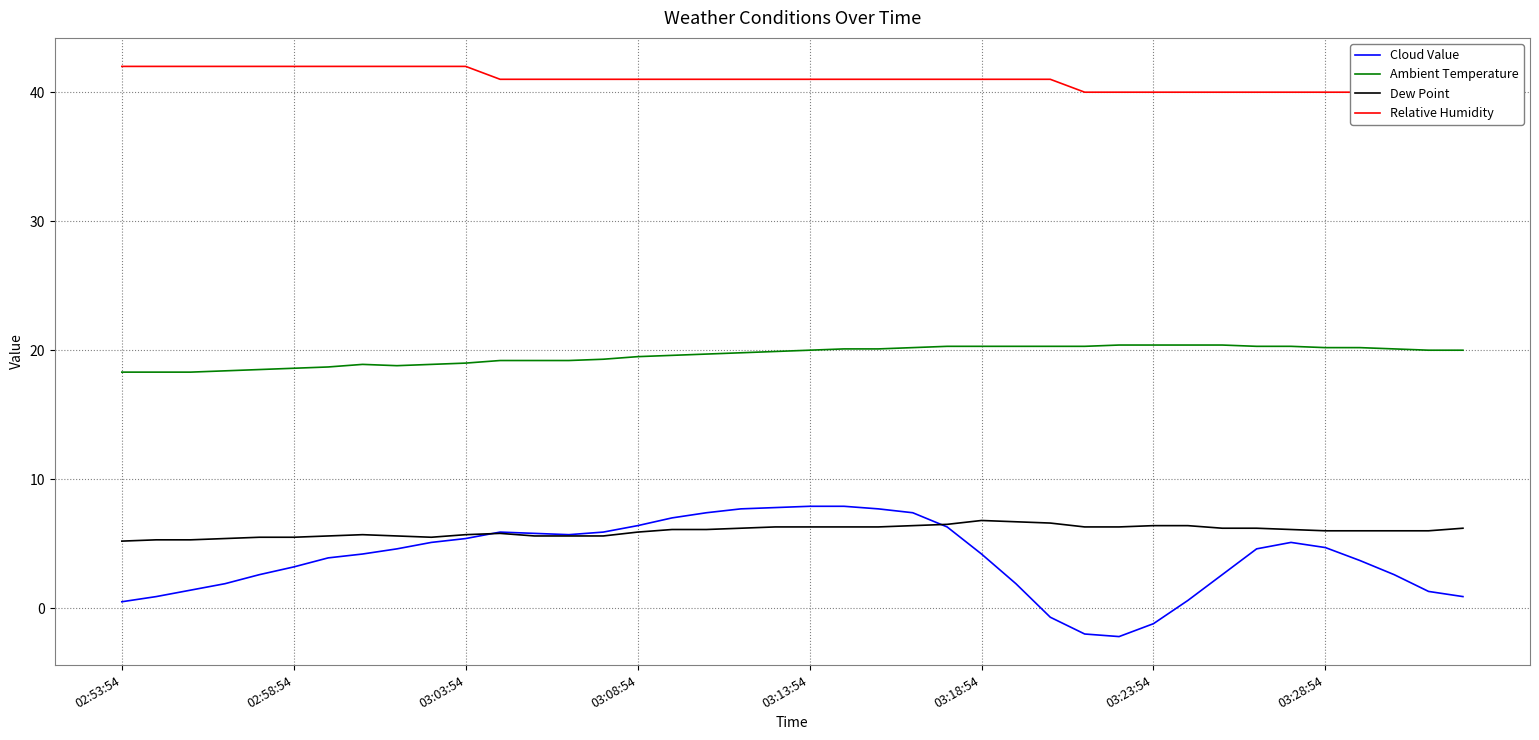

How many lines are shown in the chart?

4